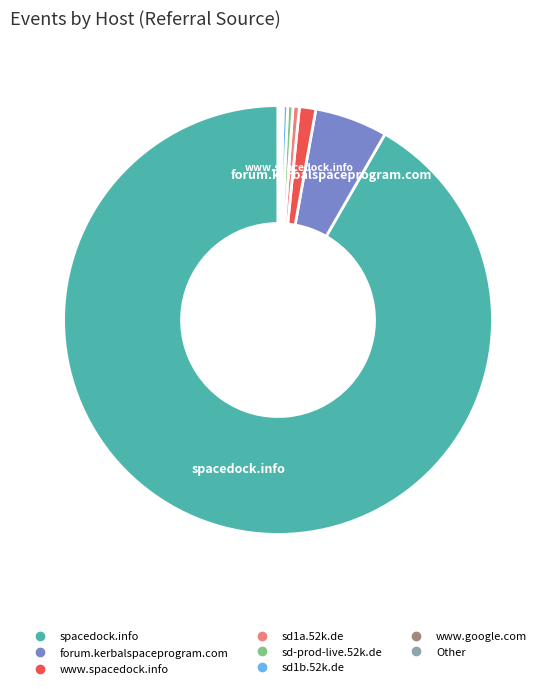

True or false: spacedock.info accounts for 99% of the total.

False